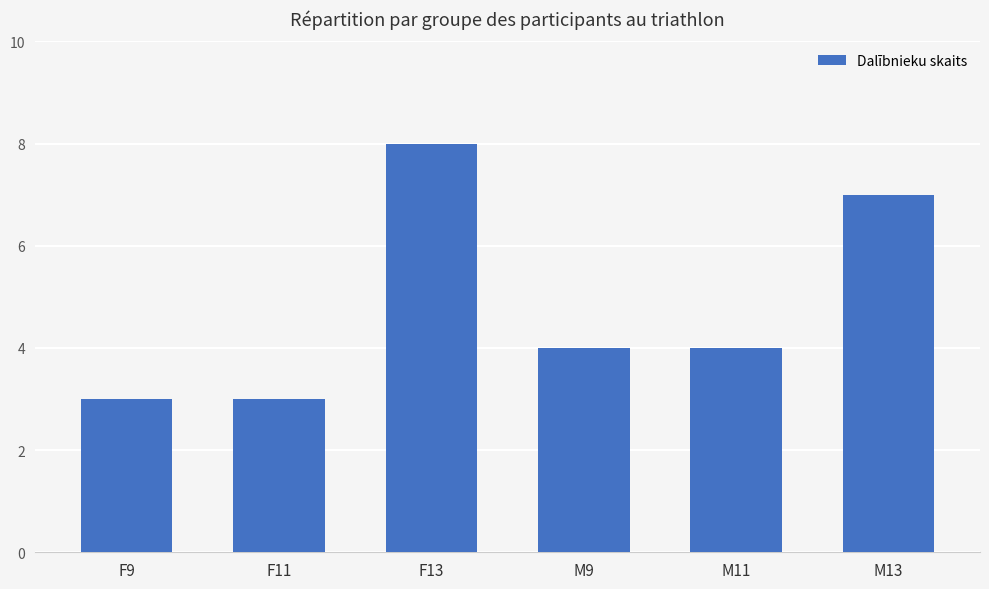

The value at F11 is 3. True or false?

True